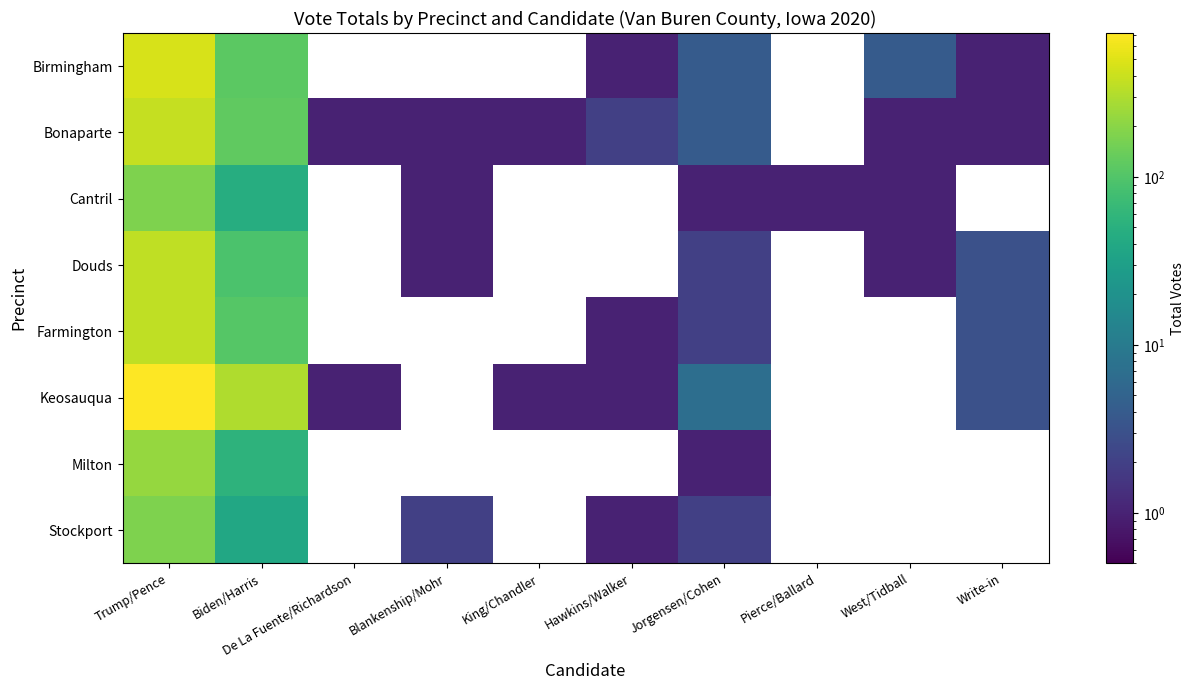

At which label does Stockport reach its peak?

Trump/Pence